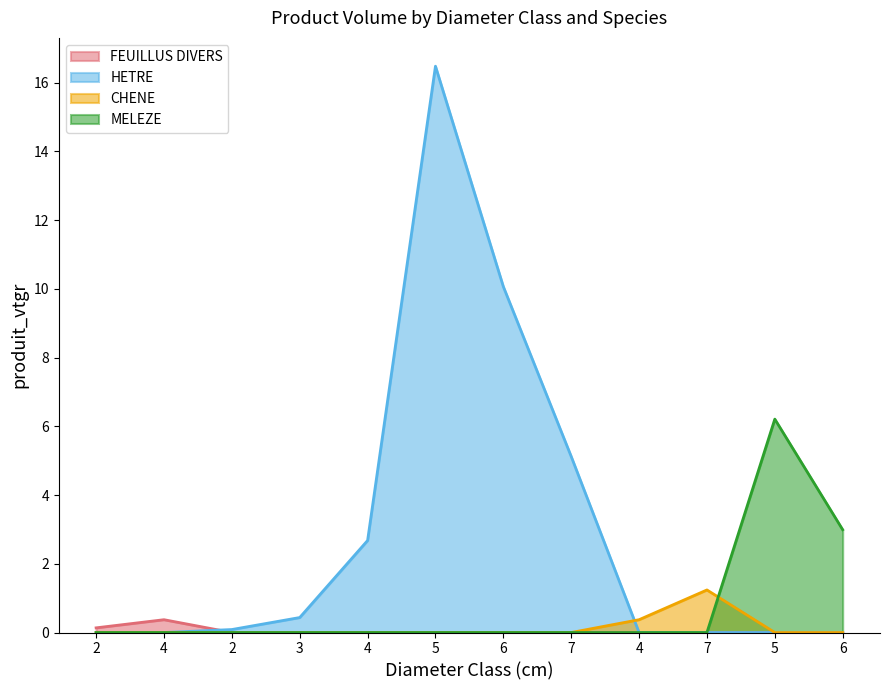

How many intersections are there between CHENE and MELEZE?

1